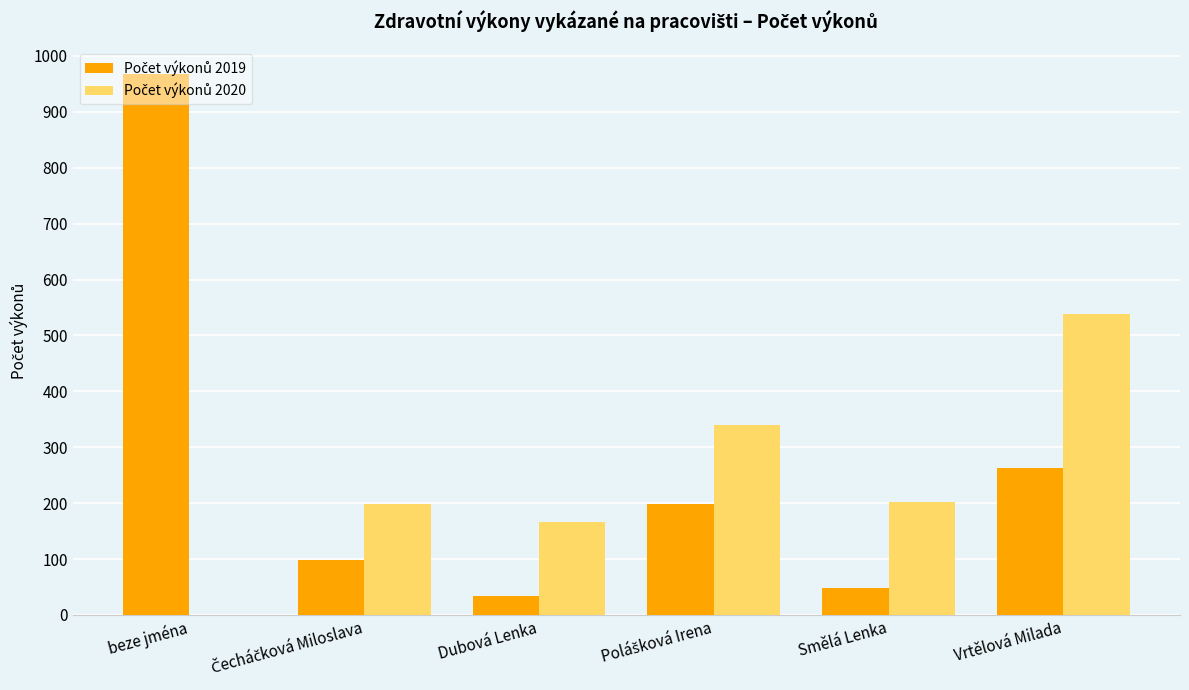

What is the maximum value shown in the chart?

967